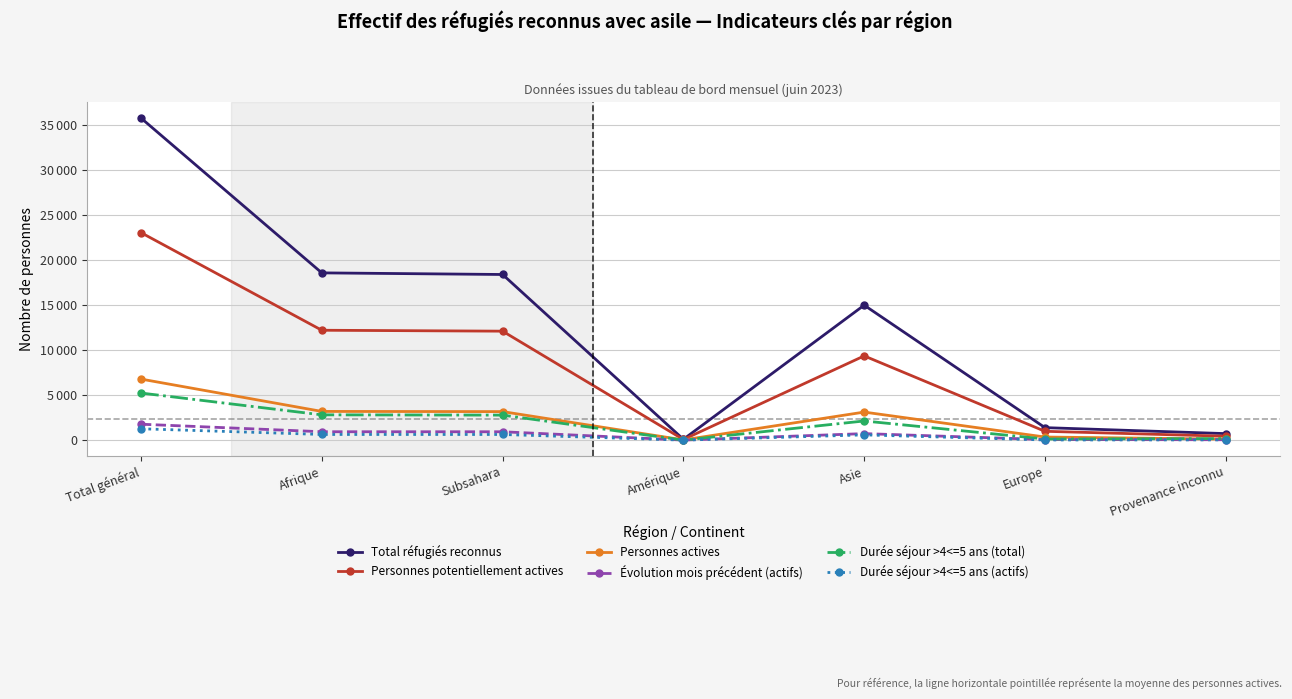

What is the difference between the maximum and minimum values in the Durée séjour >4<=5 ans (actifs) series?

1262